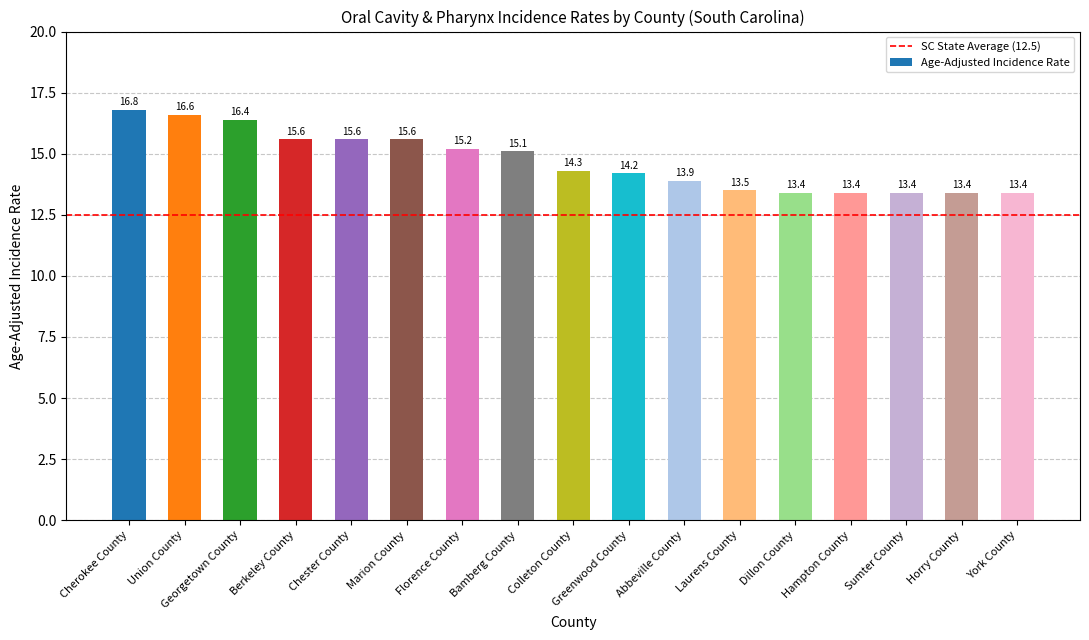

Approximately how many times larger is the value at York County compared to Greenwood County?

0.9